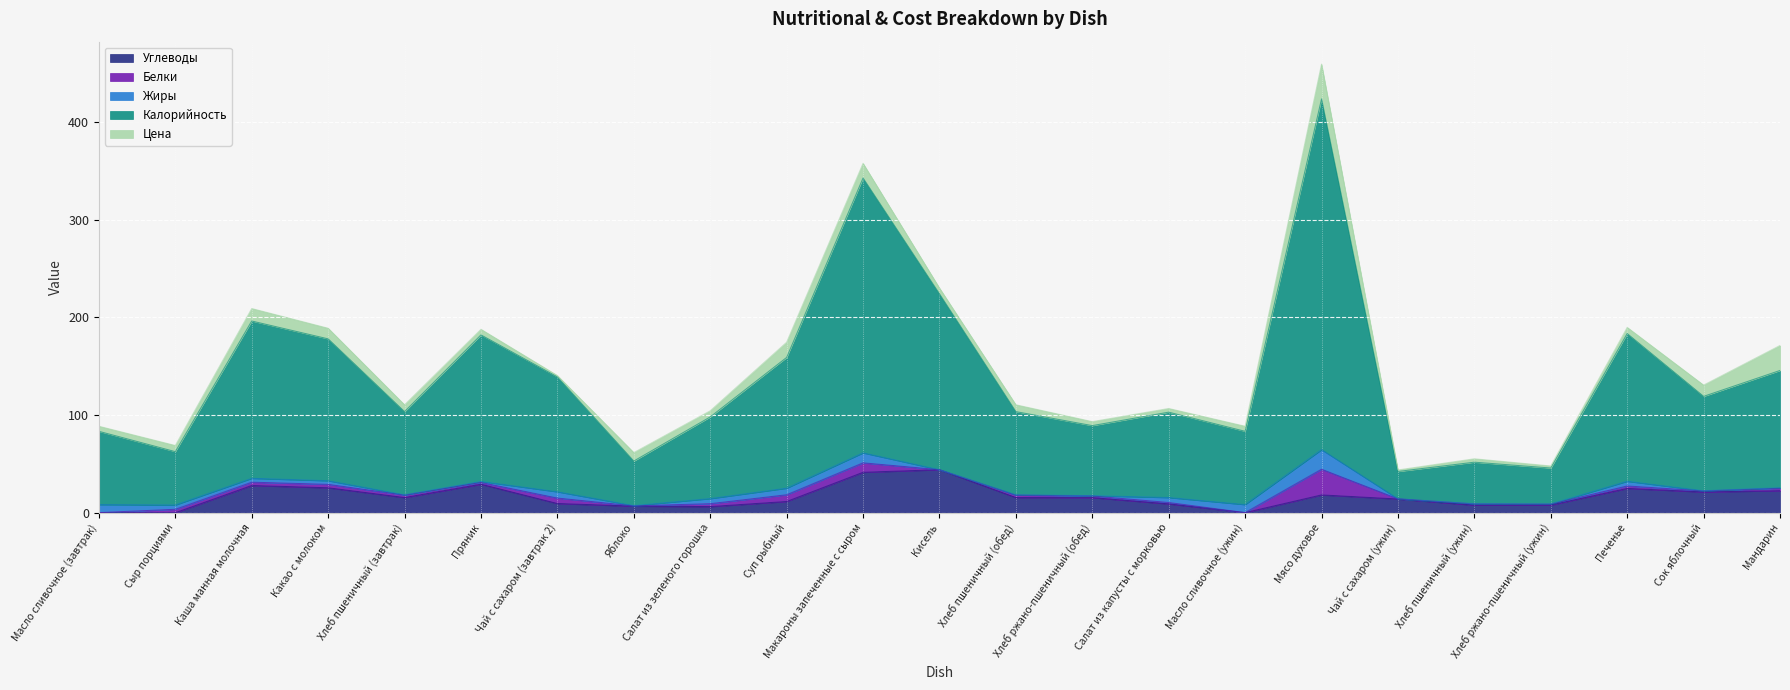

At which category is the sum across all series the highest?

Мясо духовое